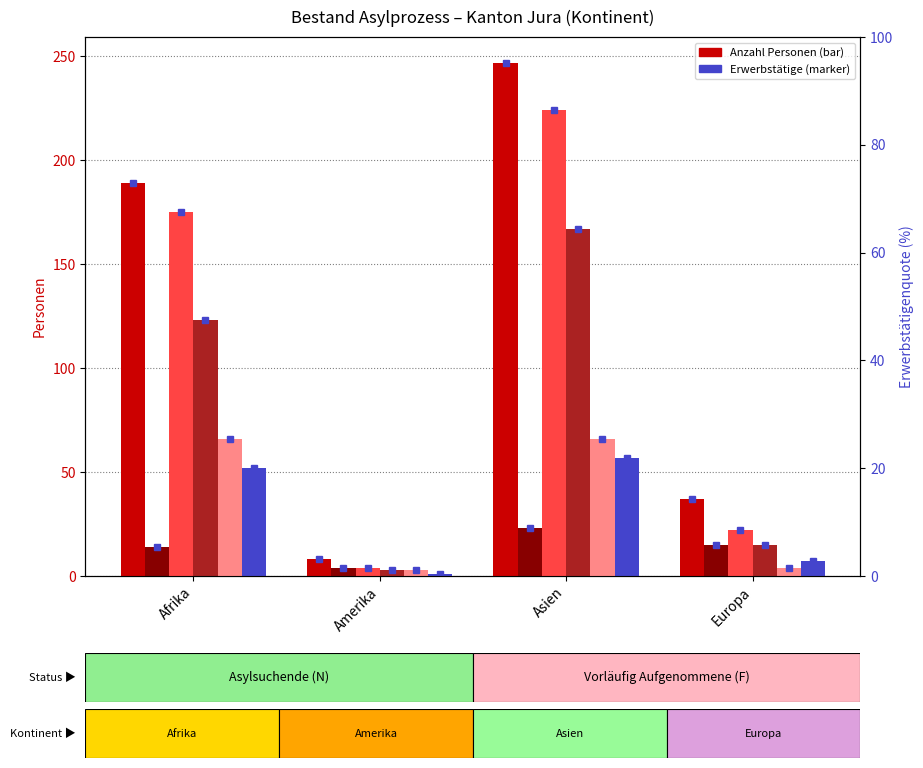

True or false: Erwerbstätige (VA) has a value of 66 at Asien.

True